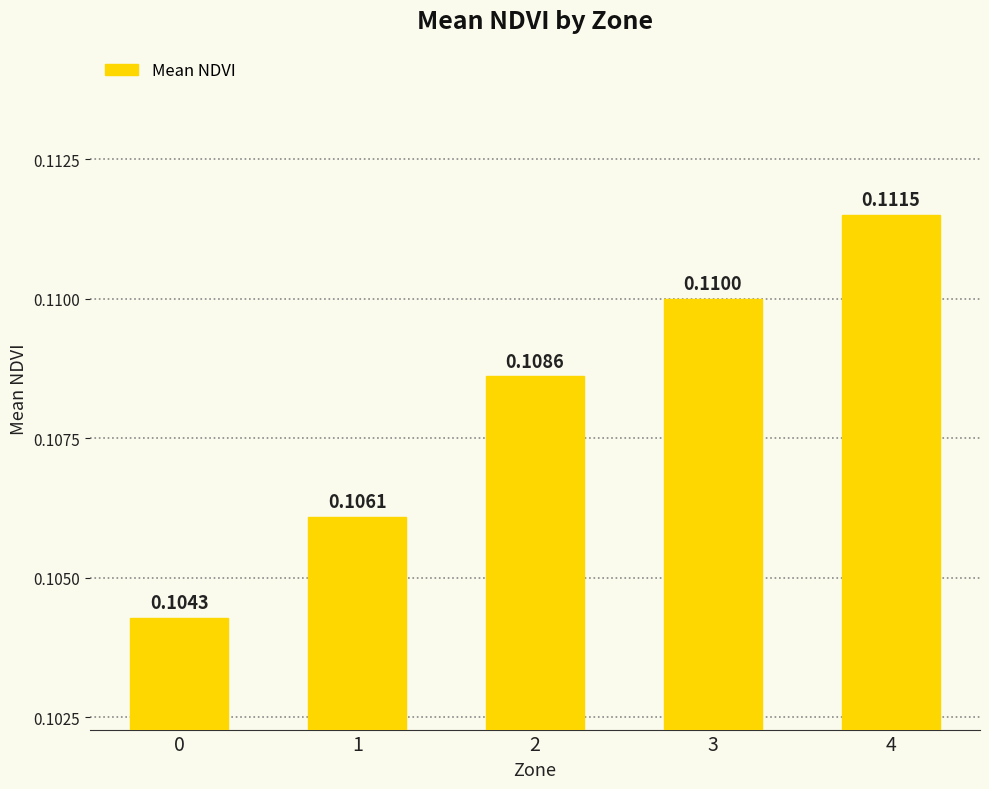

At which category does the chart reach its peak across all series?

4